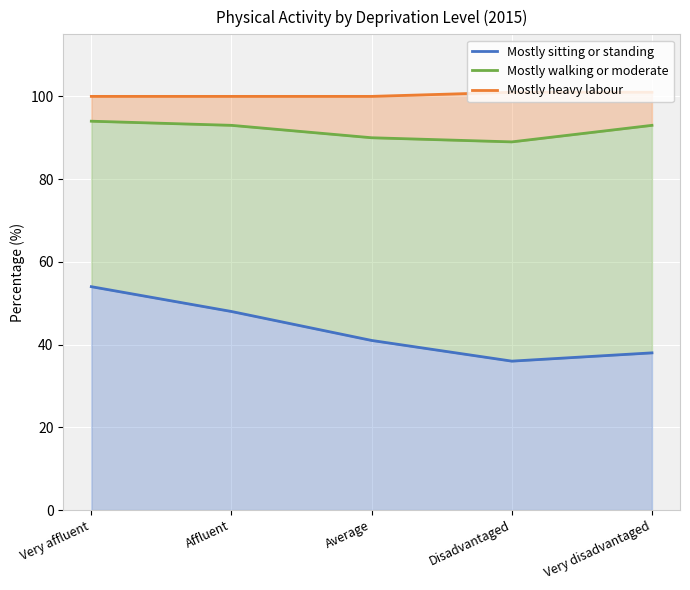

What is the maximum value for Mostly sitting or standing?

54